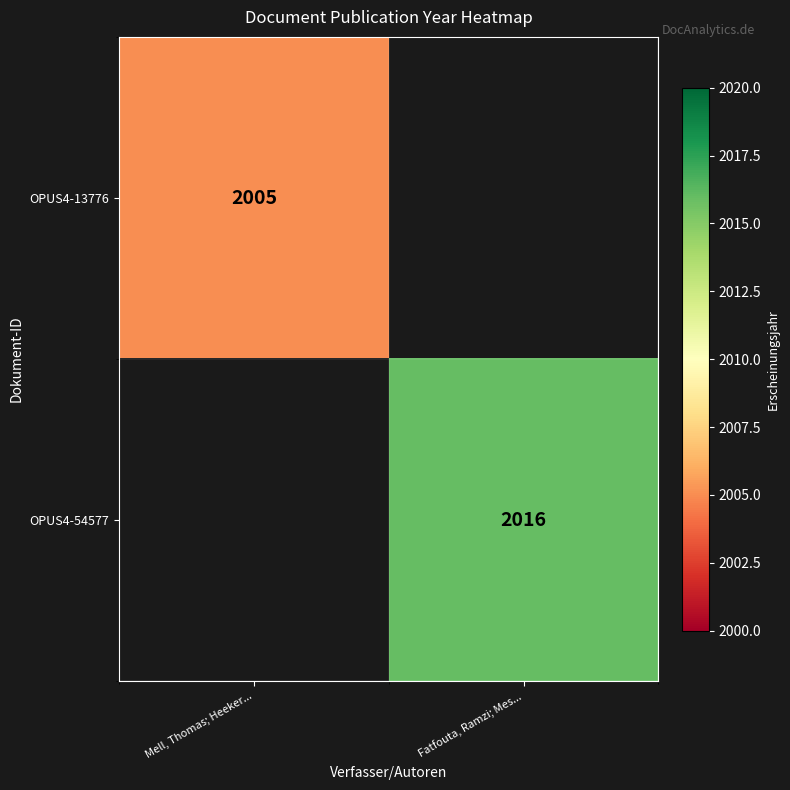

True or false: OPUS4-54577 has a value of 2016 at Fatfouta, Ramzi; Mes....

True